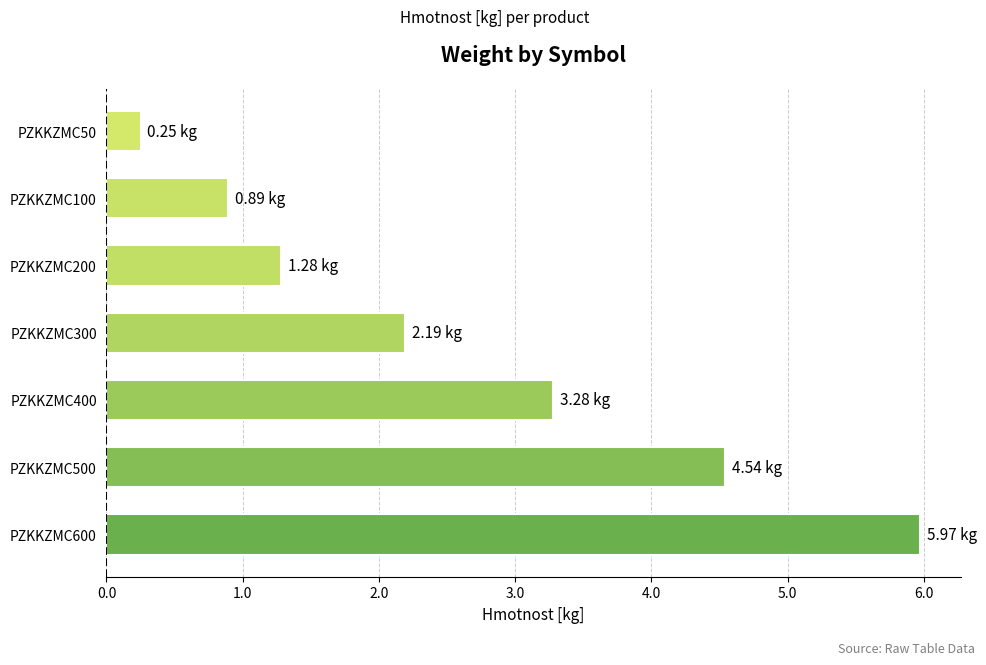

What is the sum of the values at PZKKZMC400 and PZKKZMC300?

5.5